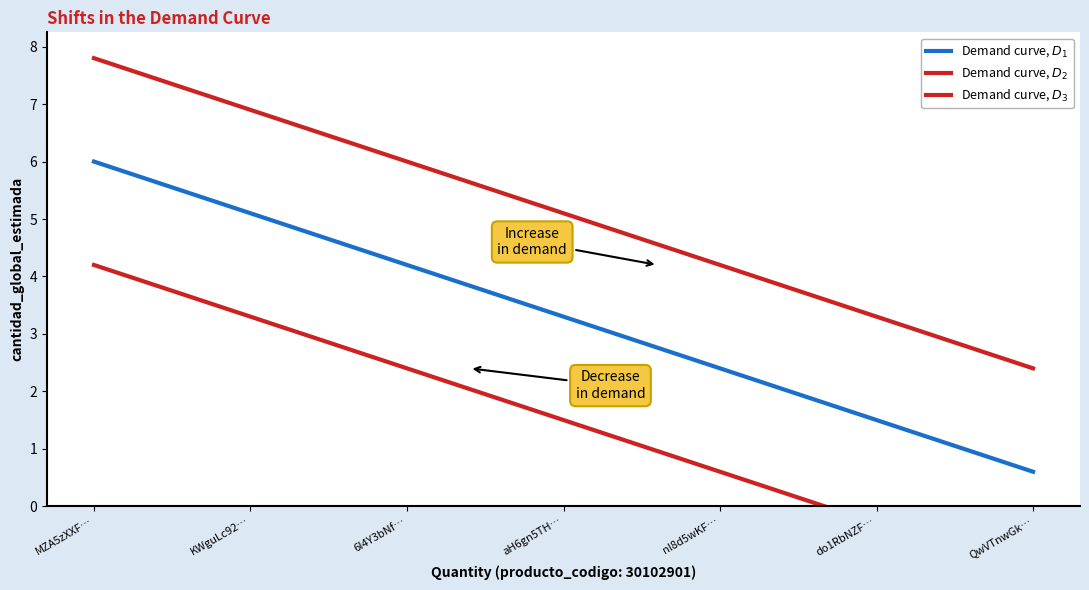

What is the total value across all series at do1RbNZF…?

4.5